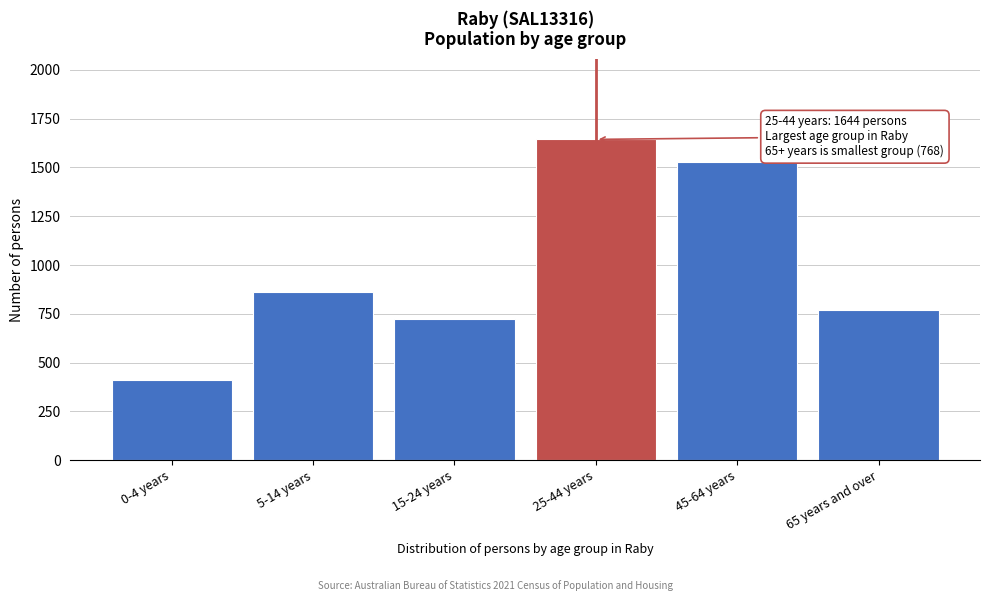

Reading left to right, what are all the values shown in this chart?

0-4 years=409	5-14 years=864	15-24 years=724	25-44 years=1644	45-64 years=1528	65 years and over=768